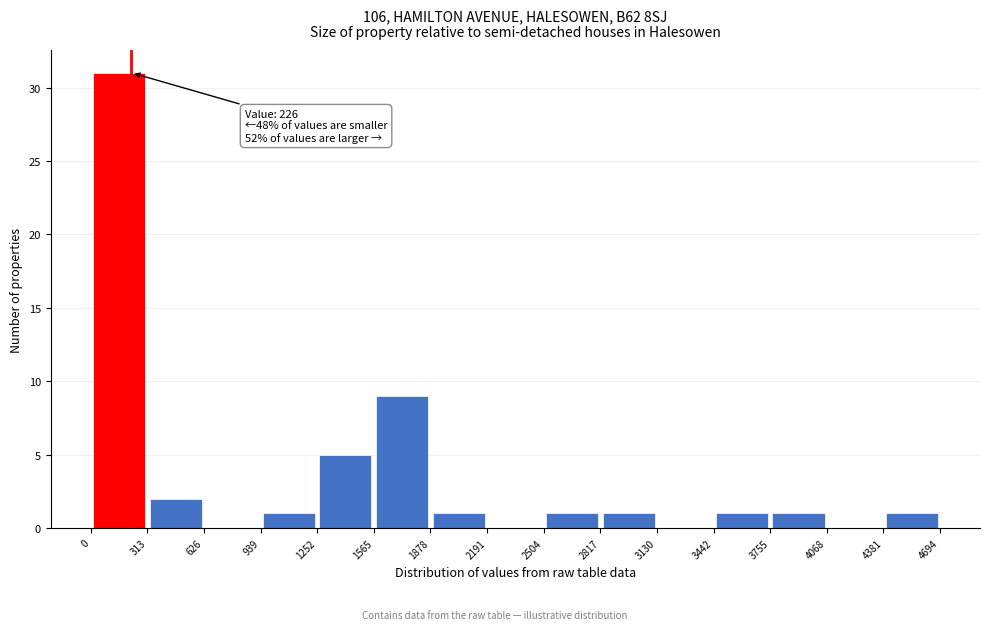

Over which range of the x-axis is the bar tallest?

0 to 313